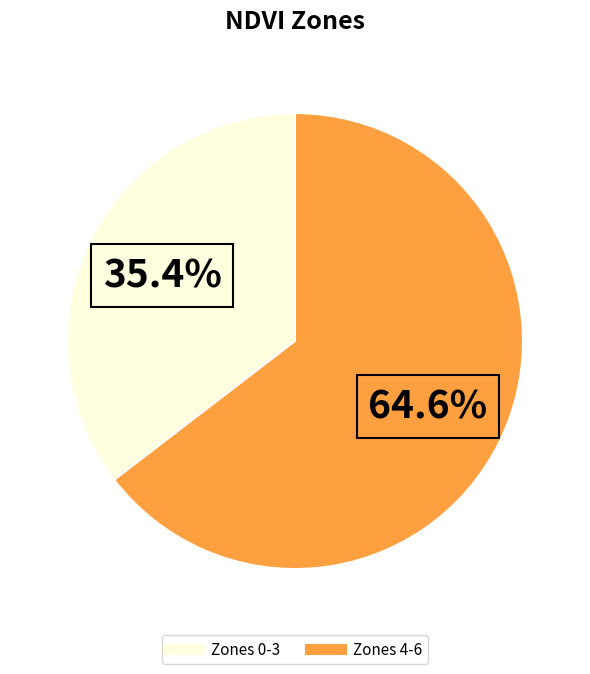

Is there any slice that represents more than half of the pie?

Yes